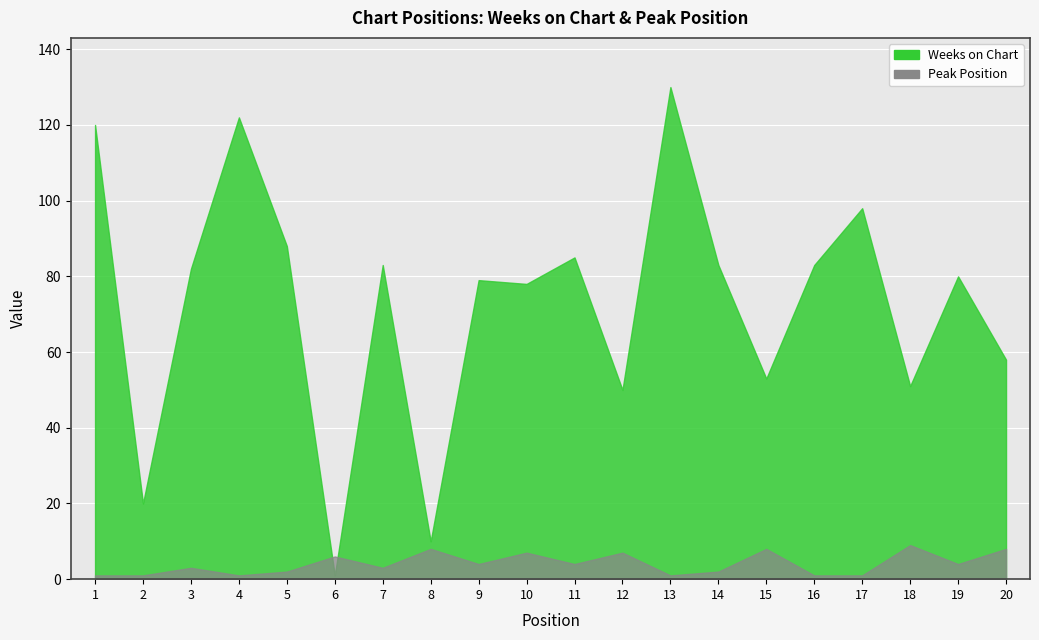

Is the value of Peak Position at 12 greater than the value of Weeks on Chart at 2?

No